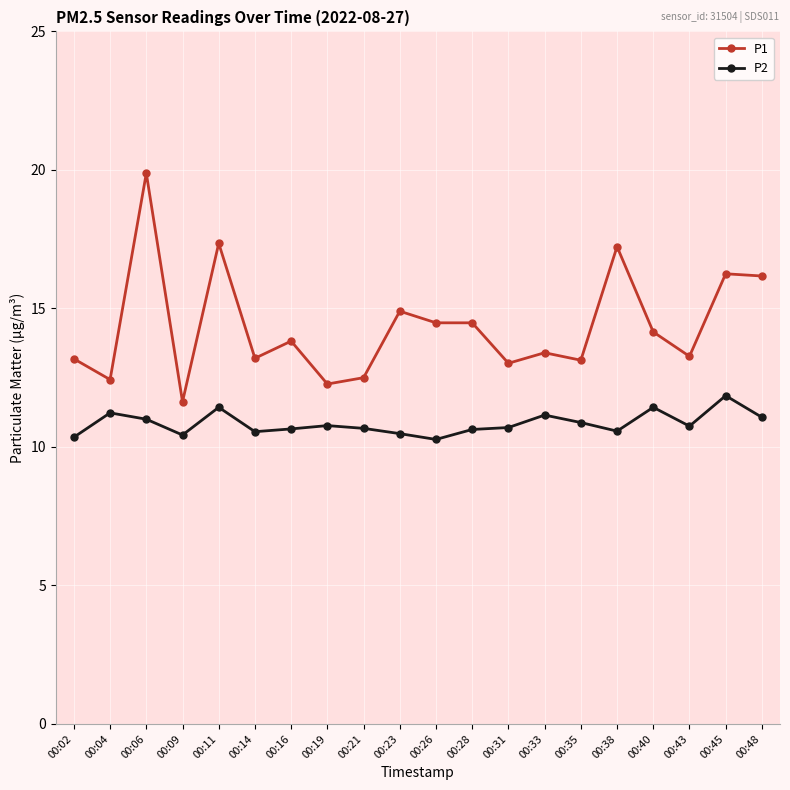

At how many categories does at least one series exceed 17?

3